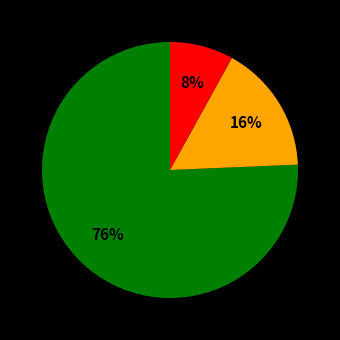

Is there any slice that represents more than half of the pie?

Yes